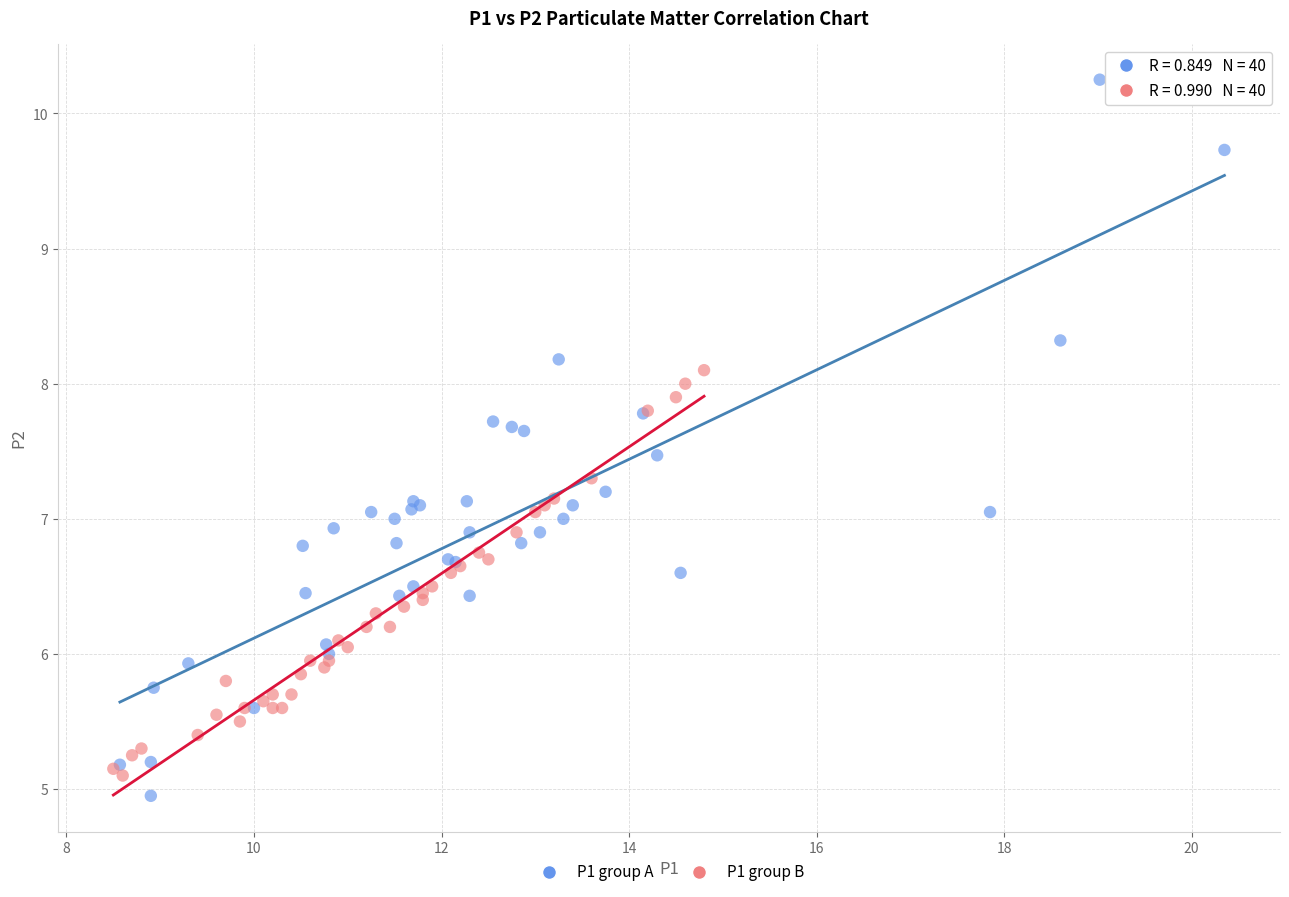

What are all the series names shown in the legend?

P1 group A, P1 group B